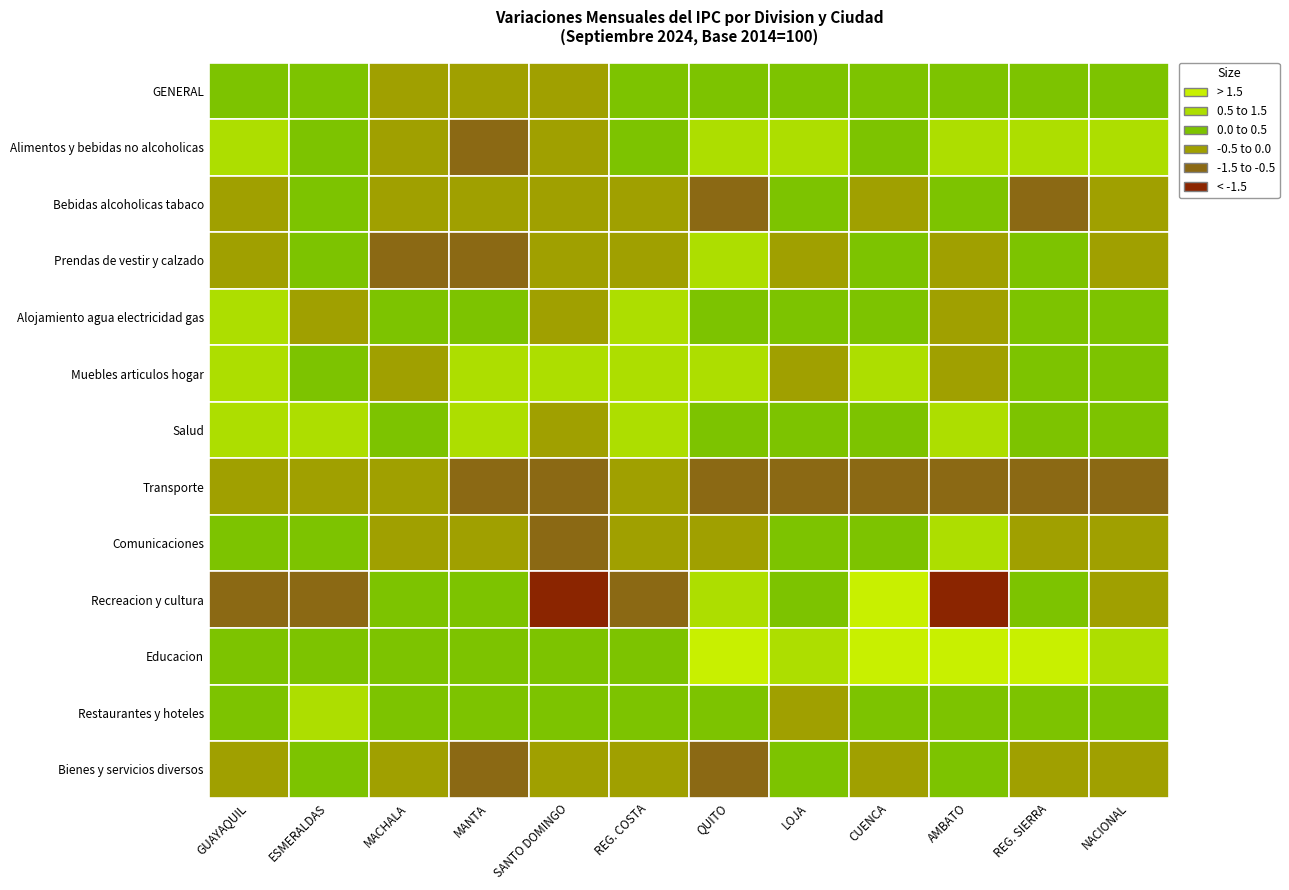

How many series are shown in this chart?

13